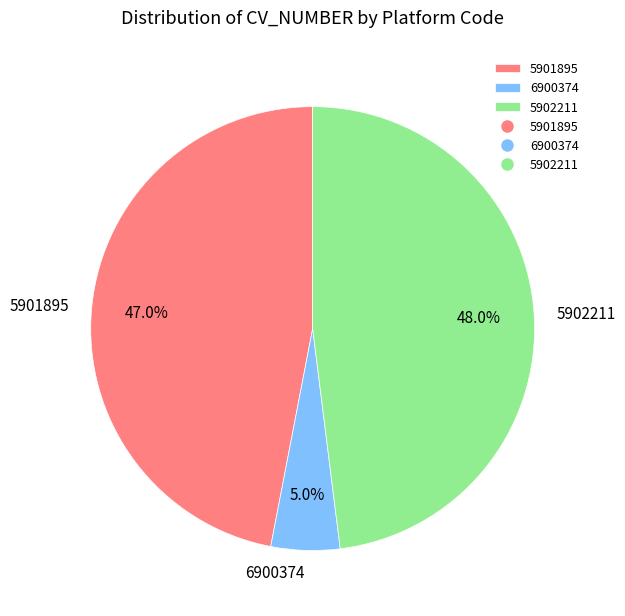

Between 6900374 and 5901895, which is larger?

5901895